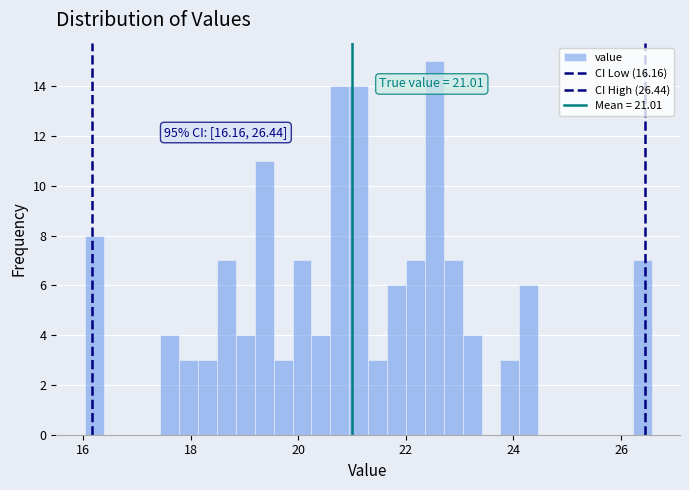

Read against the x-axis, roughly where is the centre of the tallest bar?

22.6